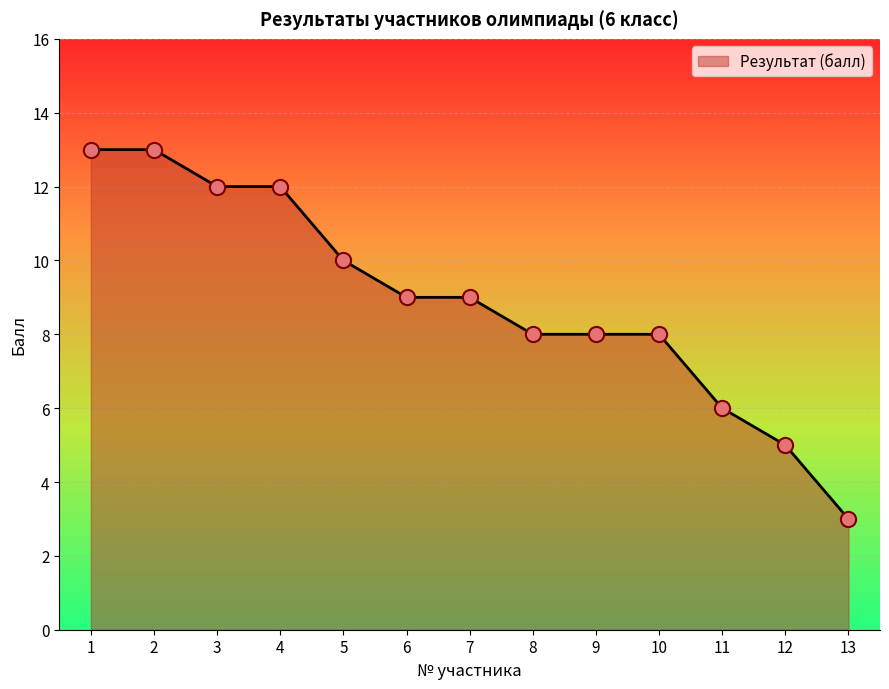

Approximately how many times larger is the value at 7 compared to 2?

0.7